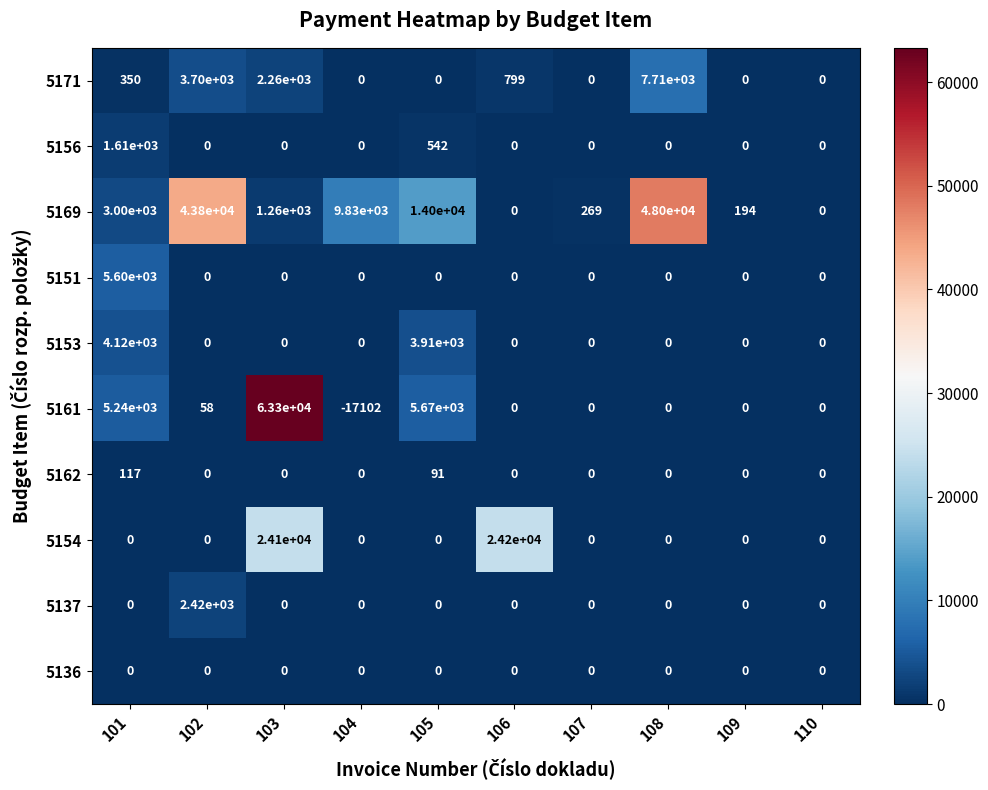

At which category does the chart reach its peak across all series?

103